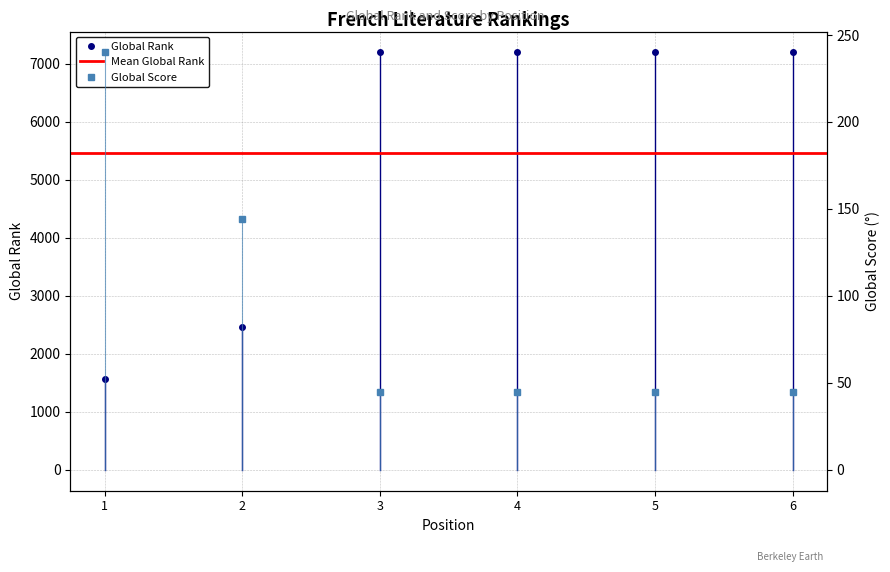

Is it true that Global Rank equals 11943 at 6?

False